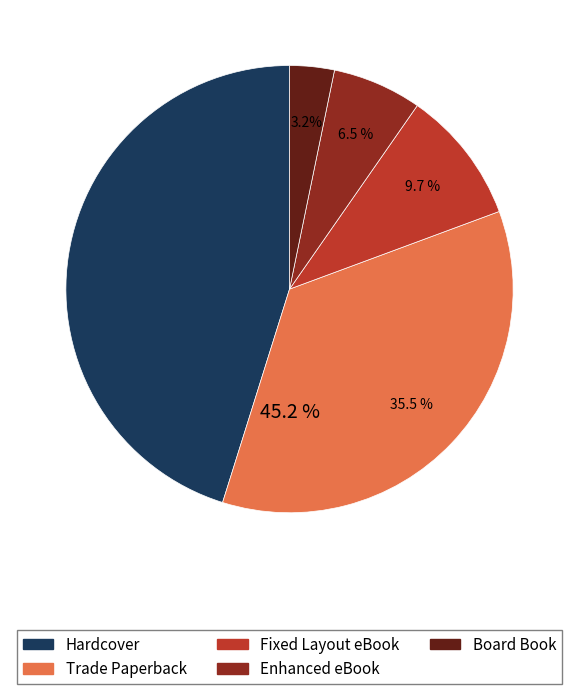

Between Board Book and Hardcover, which is larger?

Hardcover